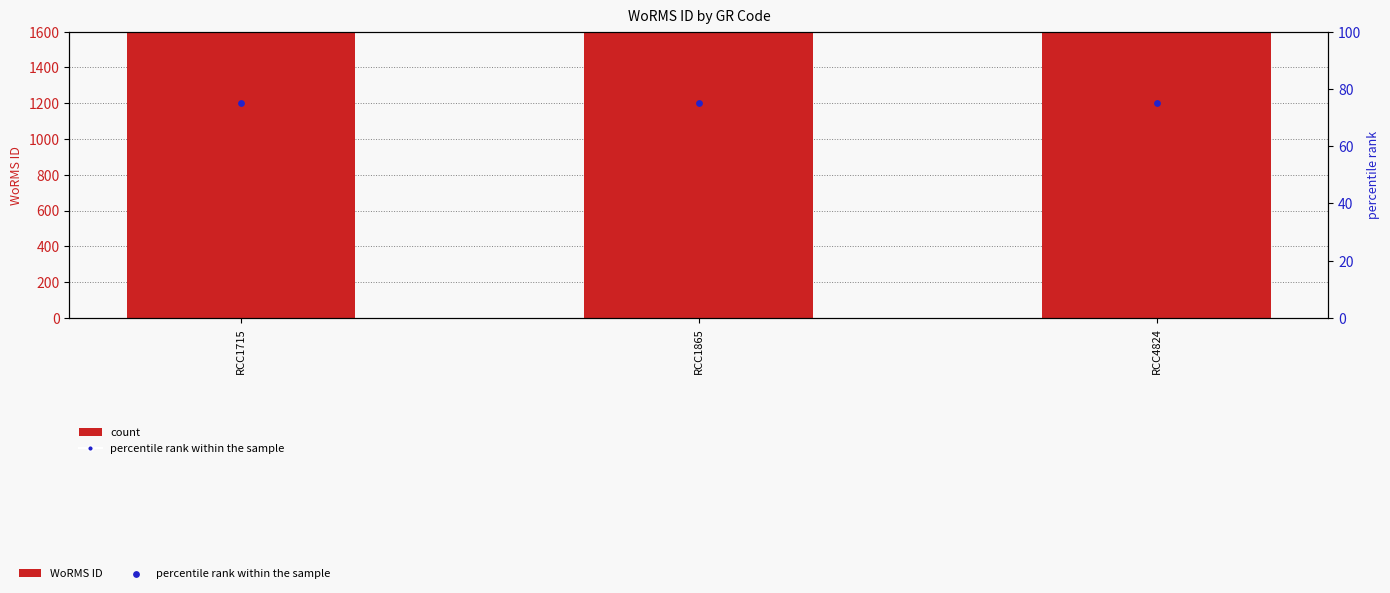

Which series reaches the maximum Y coordinate?

WoRMS ID